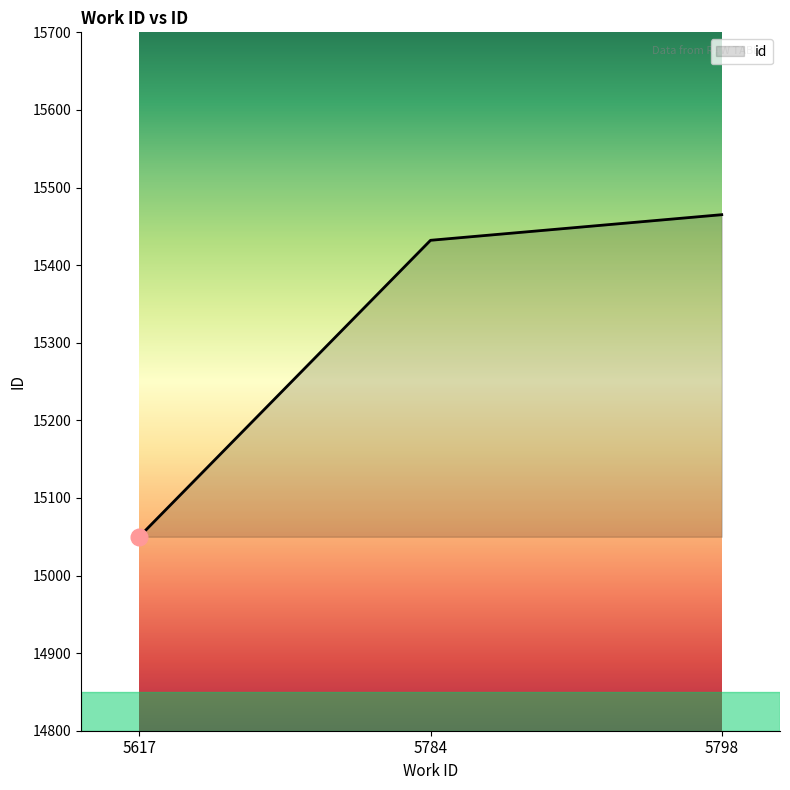

Is it true that the value at 5798 is 4199?

False